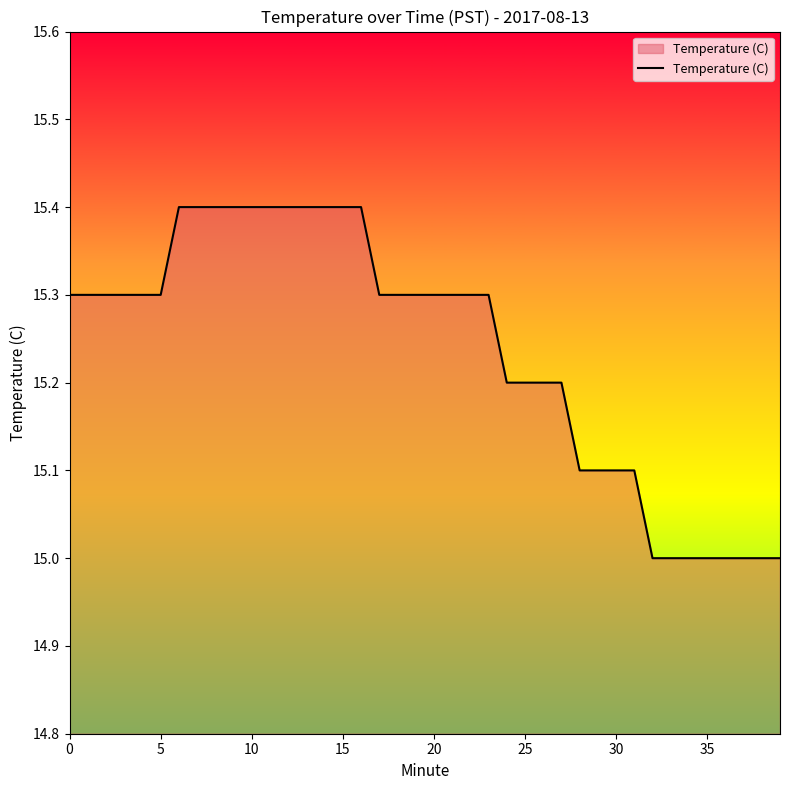

What is the difference between the maximum and minimum values?

0.4